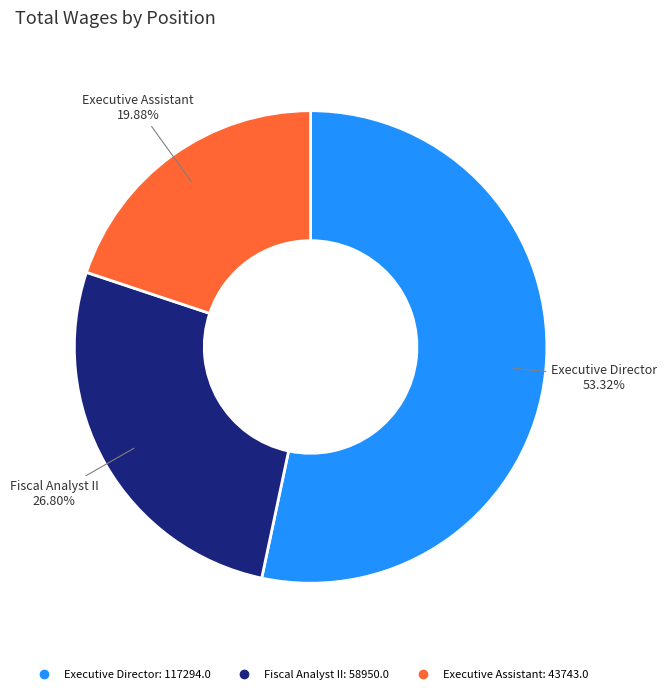

Which category has the biggest portion of the pie?

Executive Director